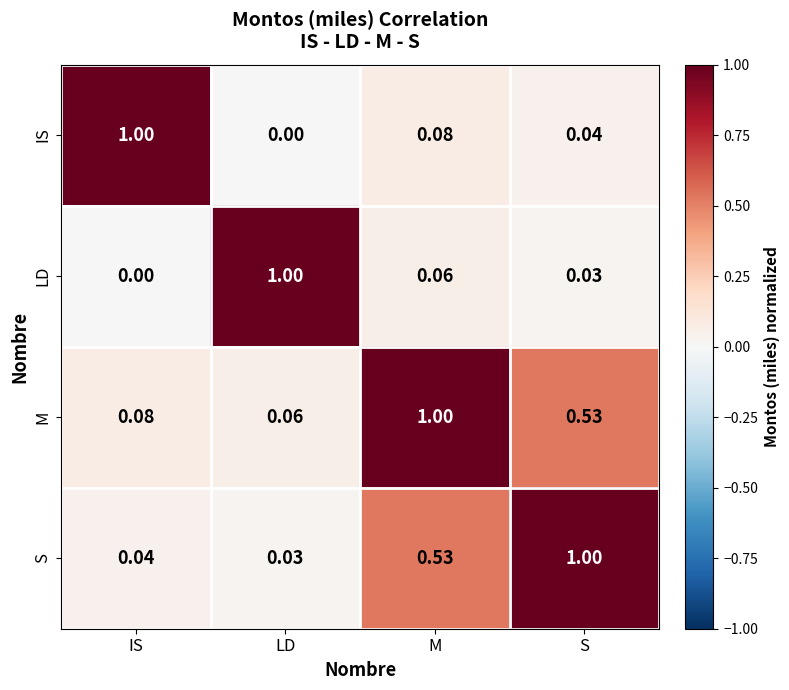

Rank the categories by IS value from lowest to highest.

LD, S, M, IS